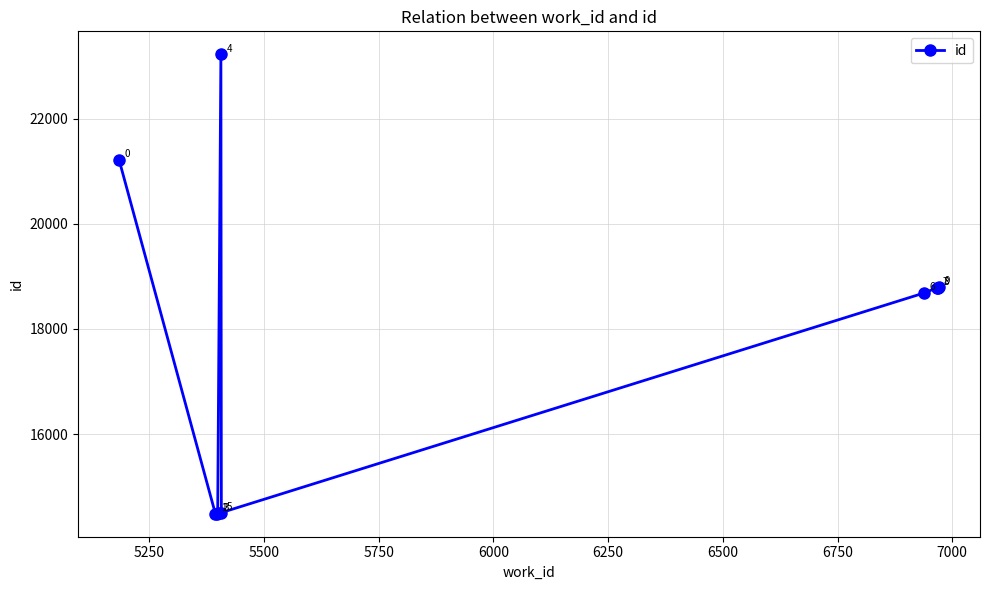

Reading left to right, what are all the values shown in this chart?

21219	14486	14490	14491	23222	14507	18685	18784	18787	18793